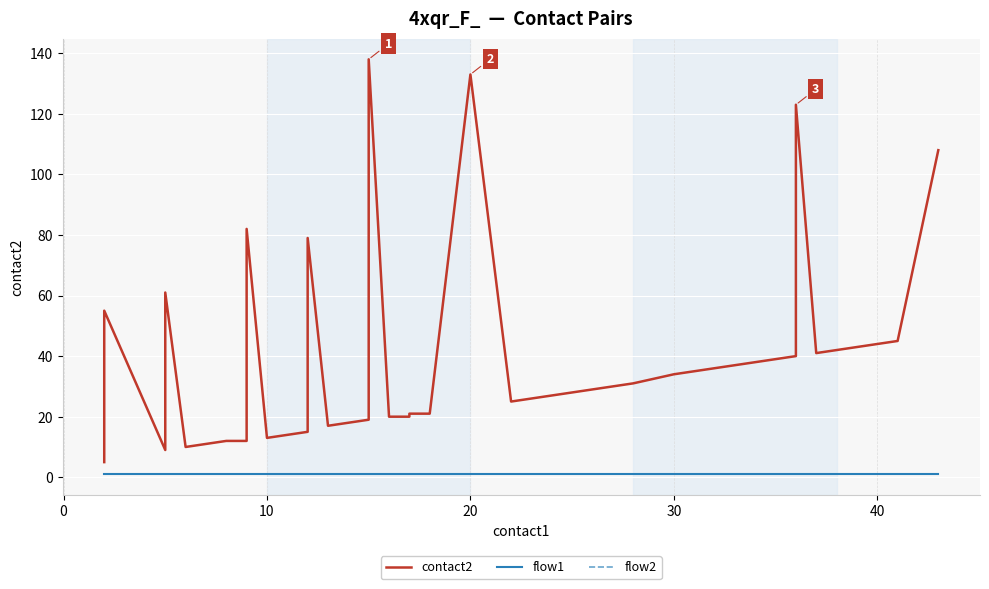

Is it true that flow2 equals 2 at 28?

False